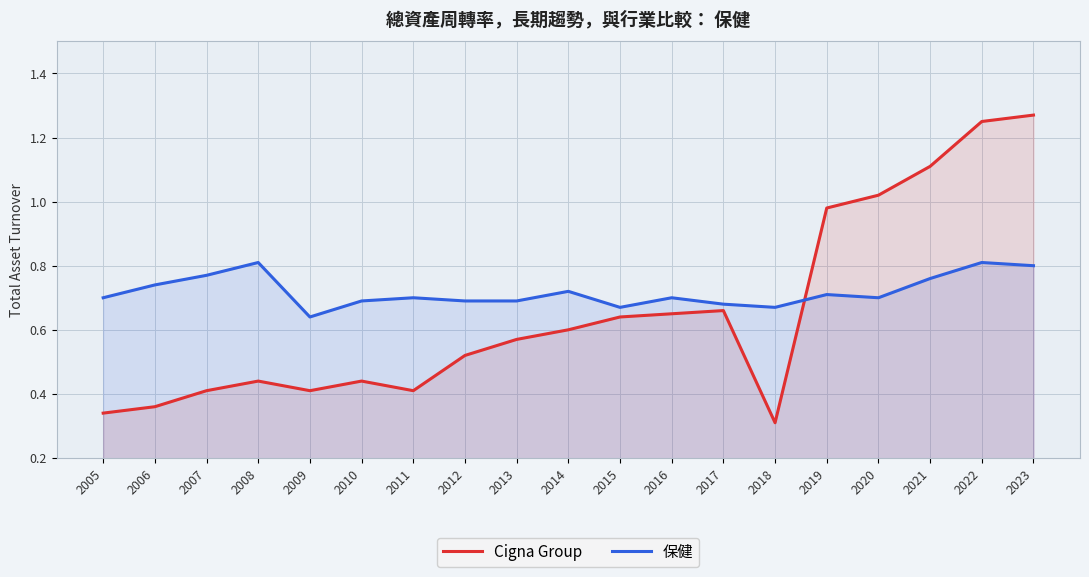

How many lines are shown in the chart?

2